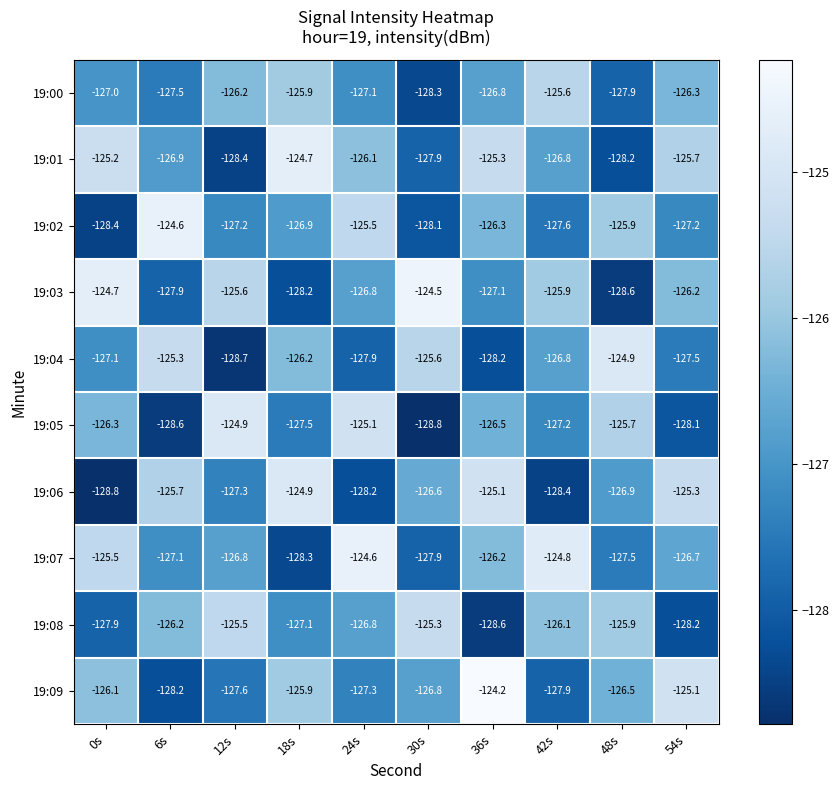

Which series changed the most between 6s and 36s?

19:09